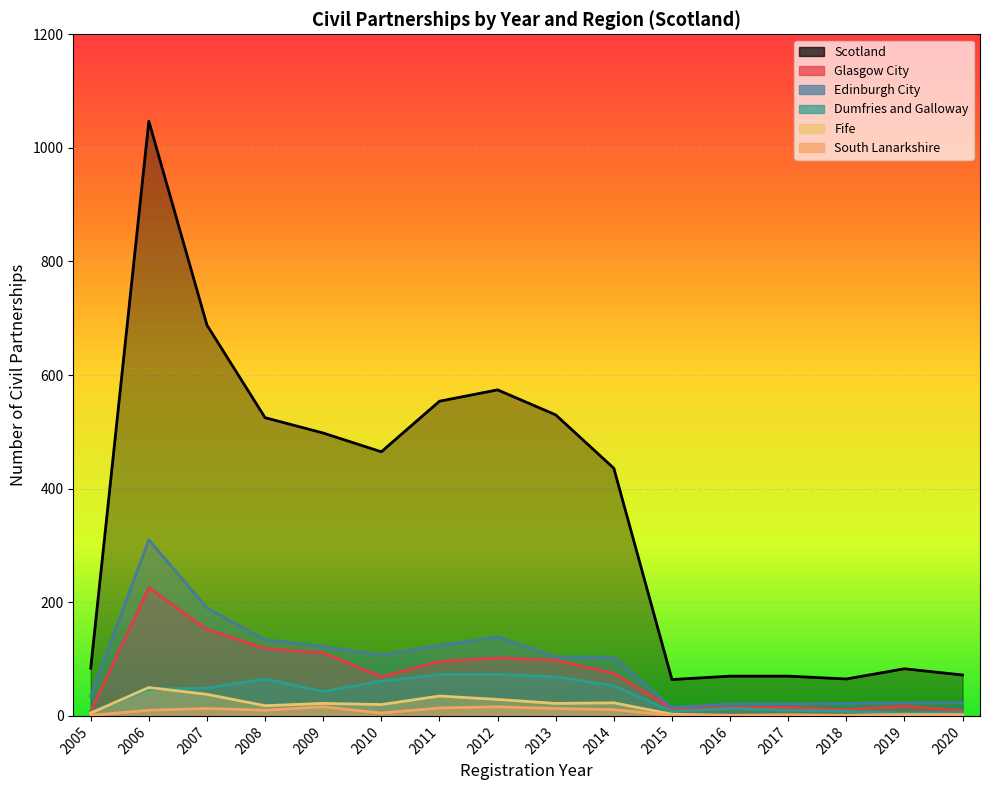

At how many categories does at least one series exceed 615?

2